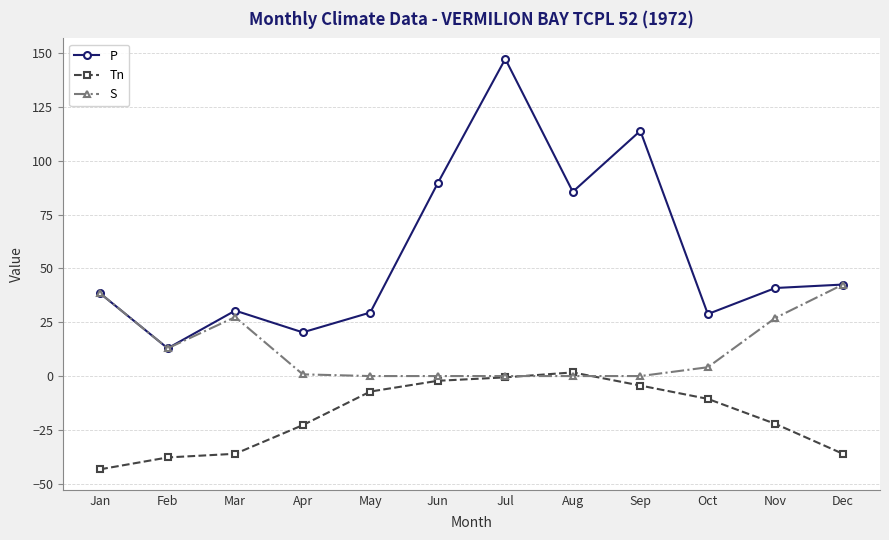

What is the difference between the maximum and second lowest values in the P series?

127.0